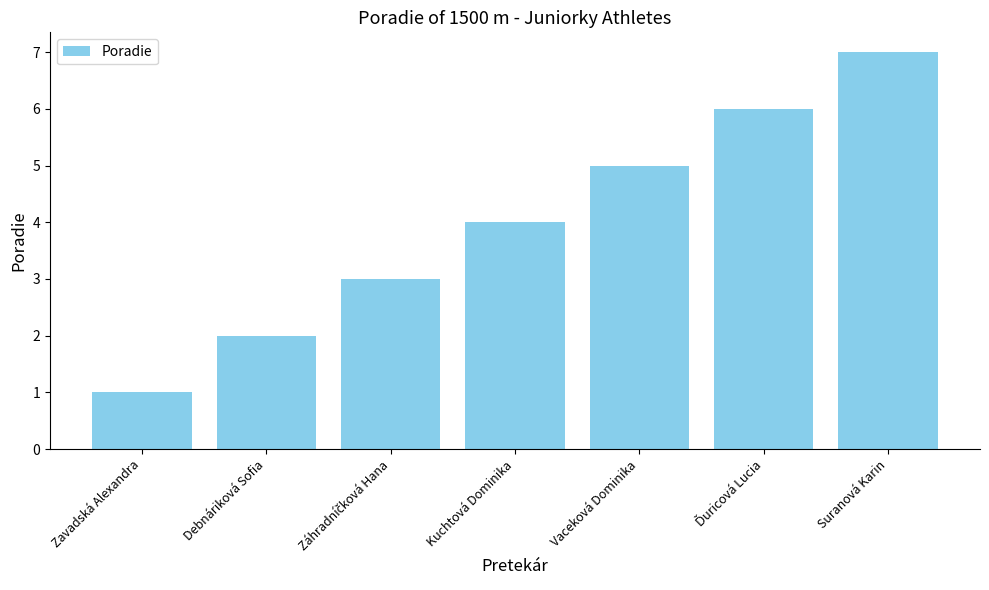

Is it true that the value at Kuchtová Dominika is 4?

True